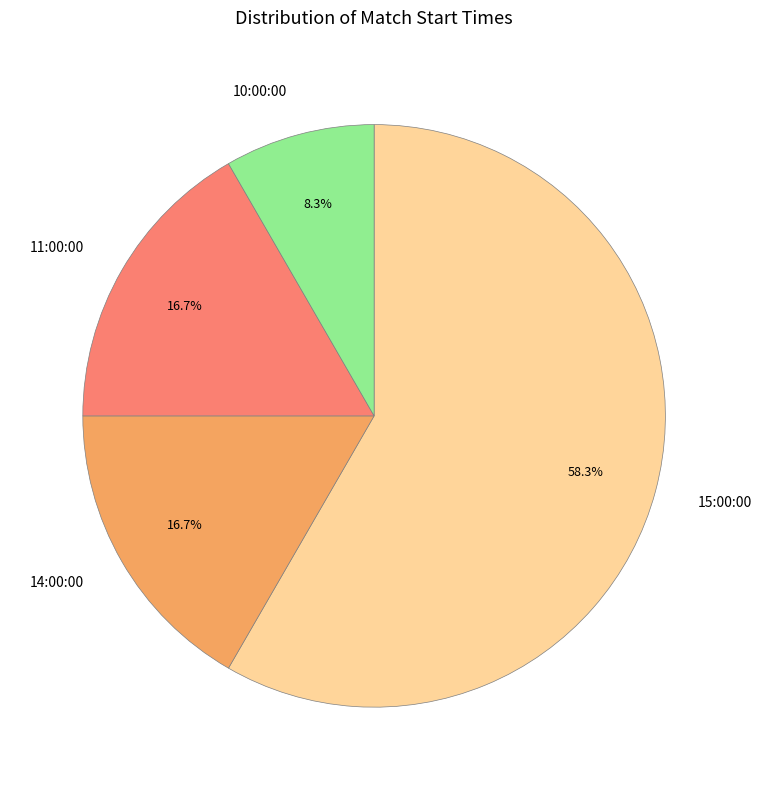

Does 11:00:00 represent more than half of the total?

No